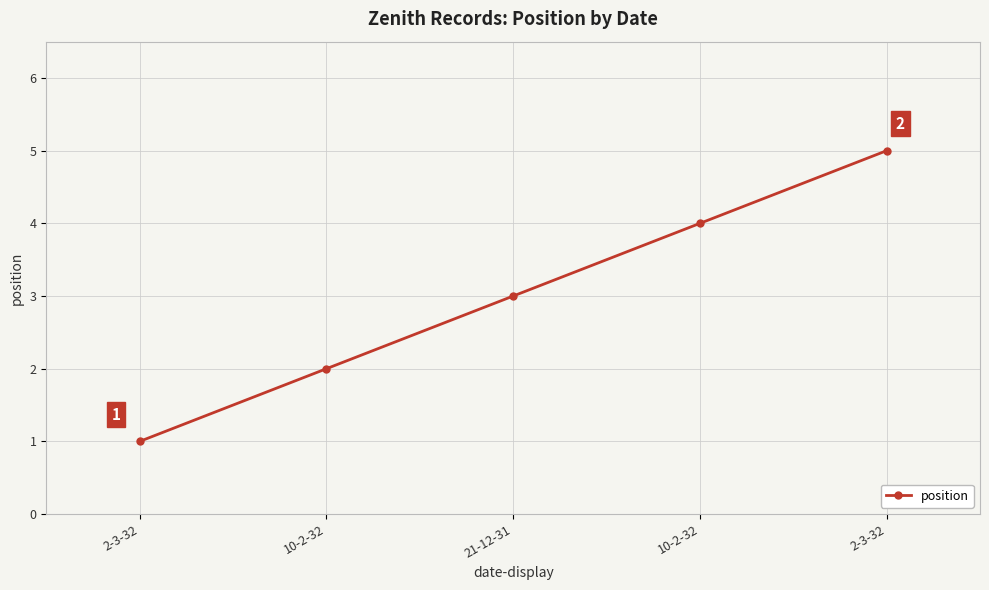

What is the difference between the values at 2-3-32 and 10-2-32?

1